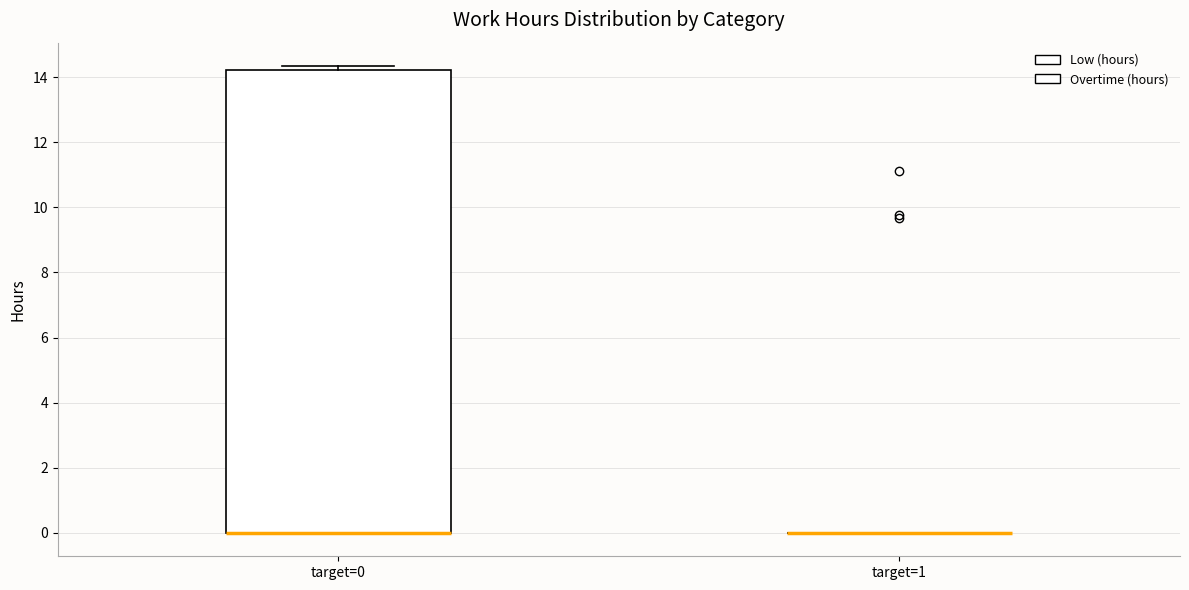

Reading left to right, read every box against the y-axis: the position of its median line, the range the box covers, and the ends of its whiskers. The values are not printed on the chart, so give them approximately, as read against the axis.

target=0: median 0.0 (drawn on the box's lower edge), box 0.0 to 14.2, whiskers 0.0 to 14.4
target=1: box collapsed to a line at 0.0, whiskers 0.0 to 0.0